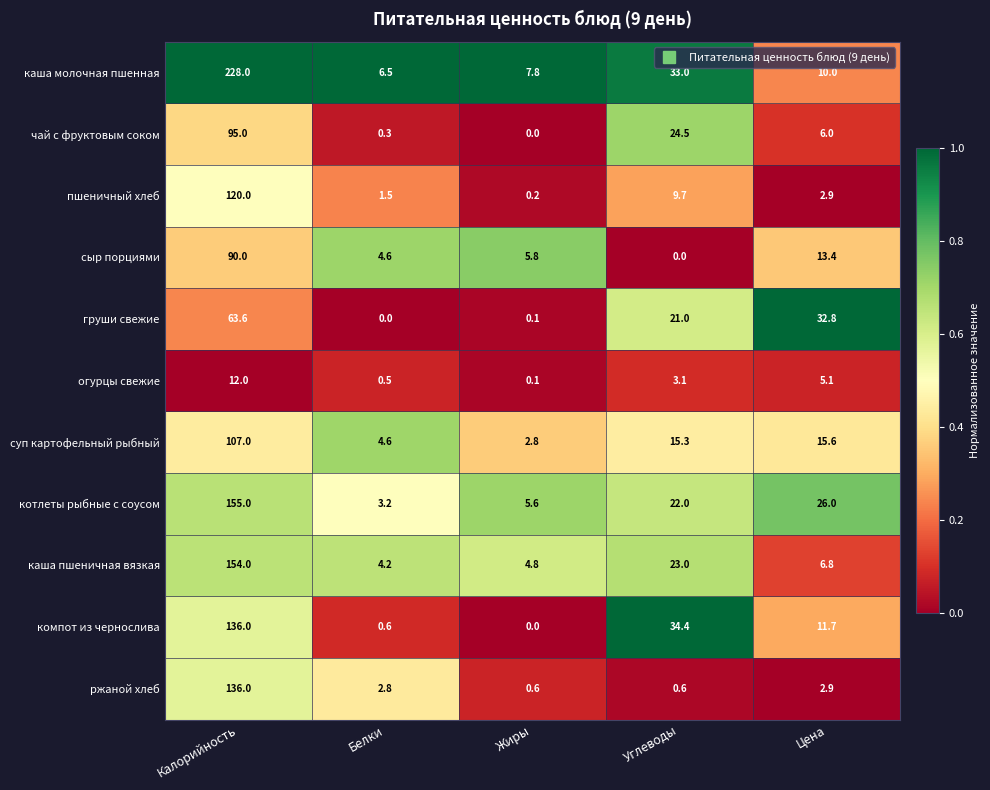

The value of пшеничный хлеб at Жиры is 0.2. True or false?

True